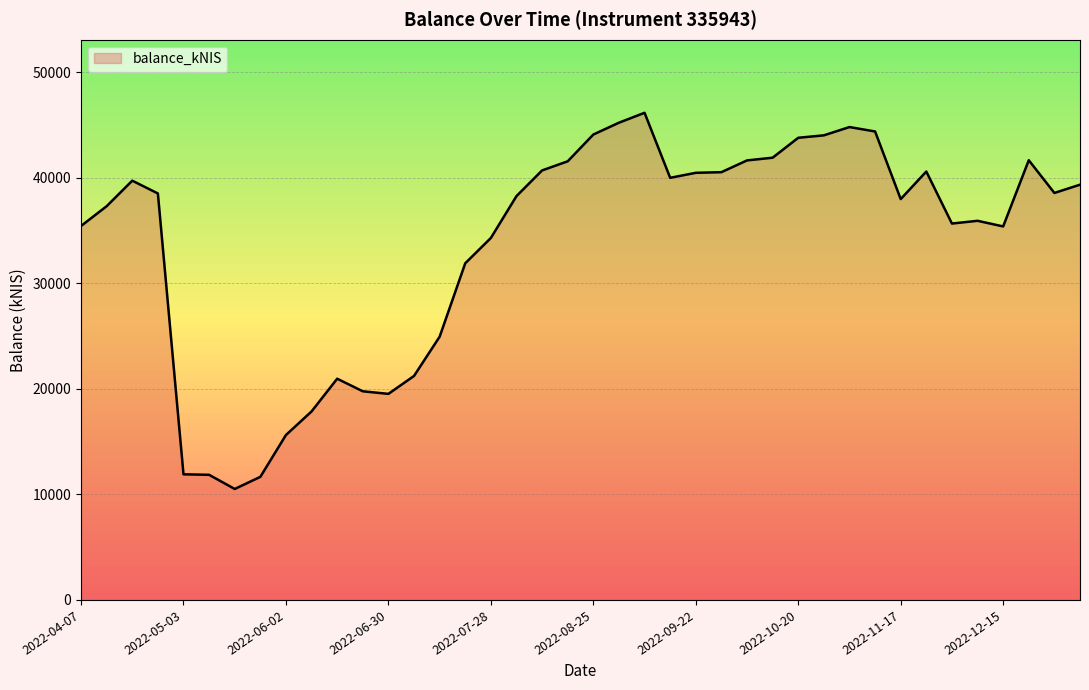

What is the maximum value shown in the chart?

46165.9